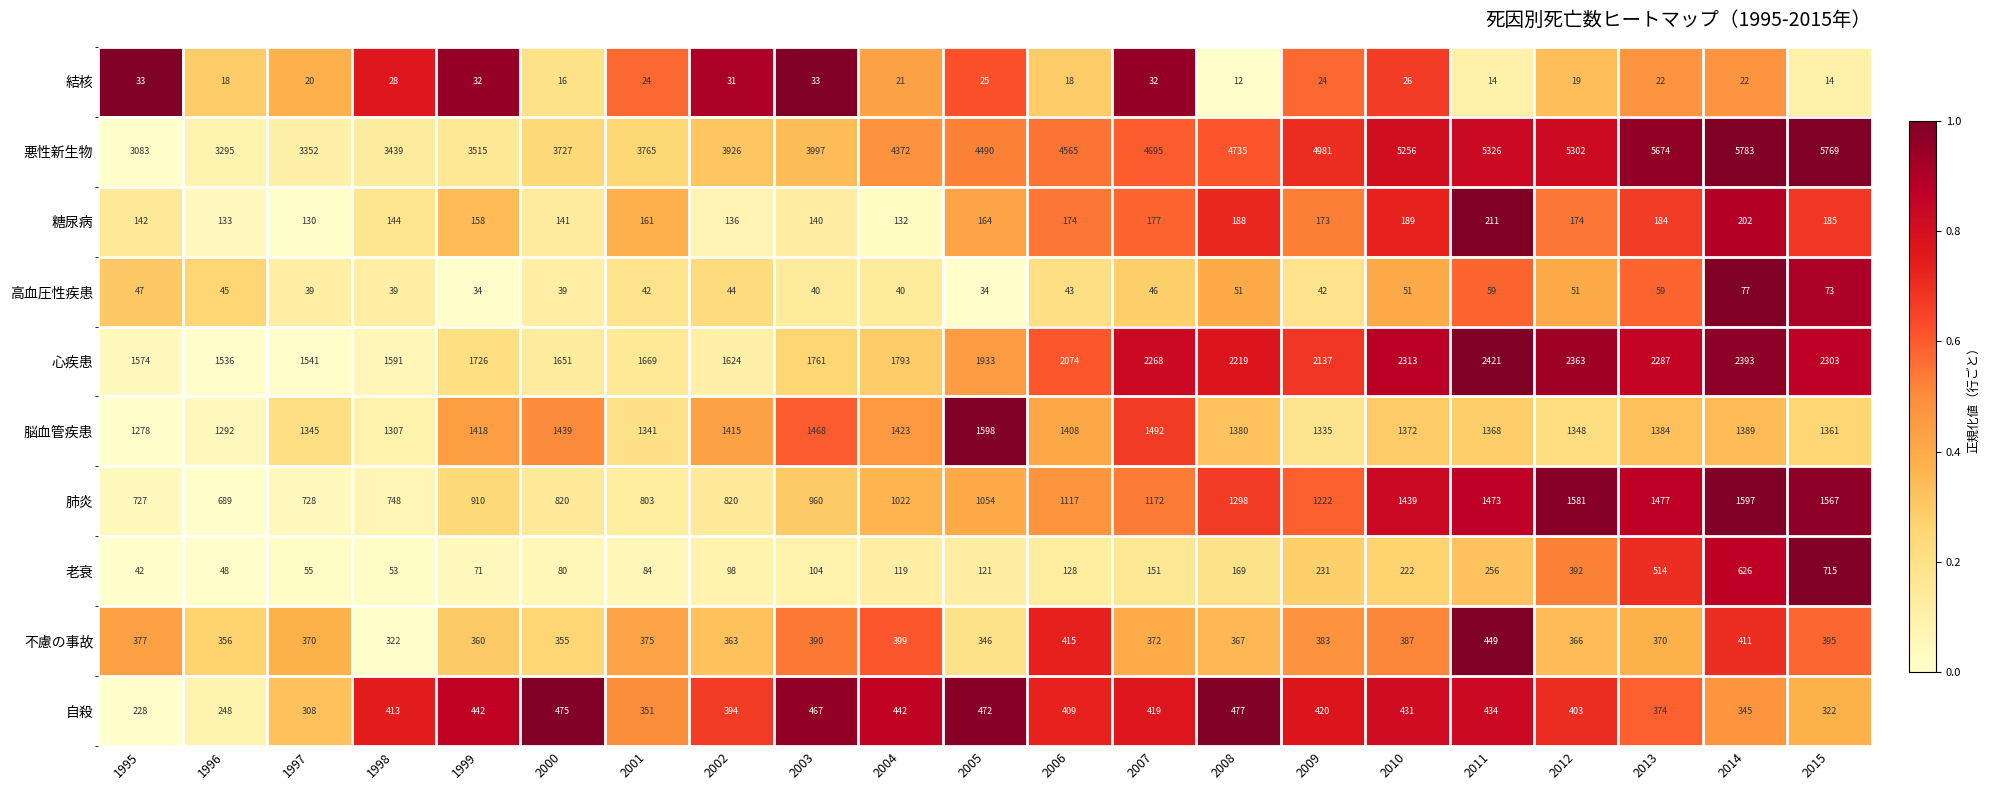

At how many categories does at least one series exceed 2262?

21